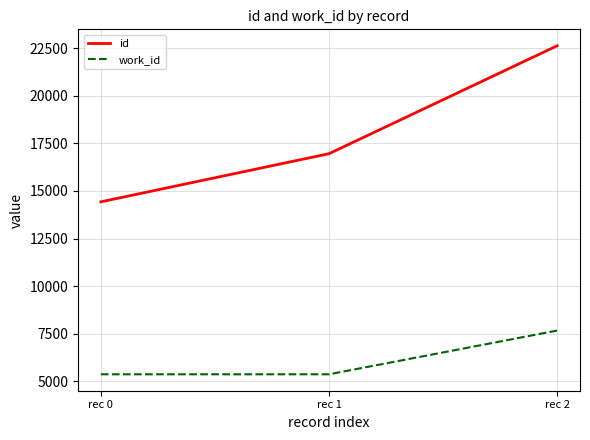

At which category is the sum across all series the highest?

rec 2